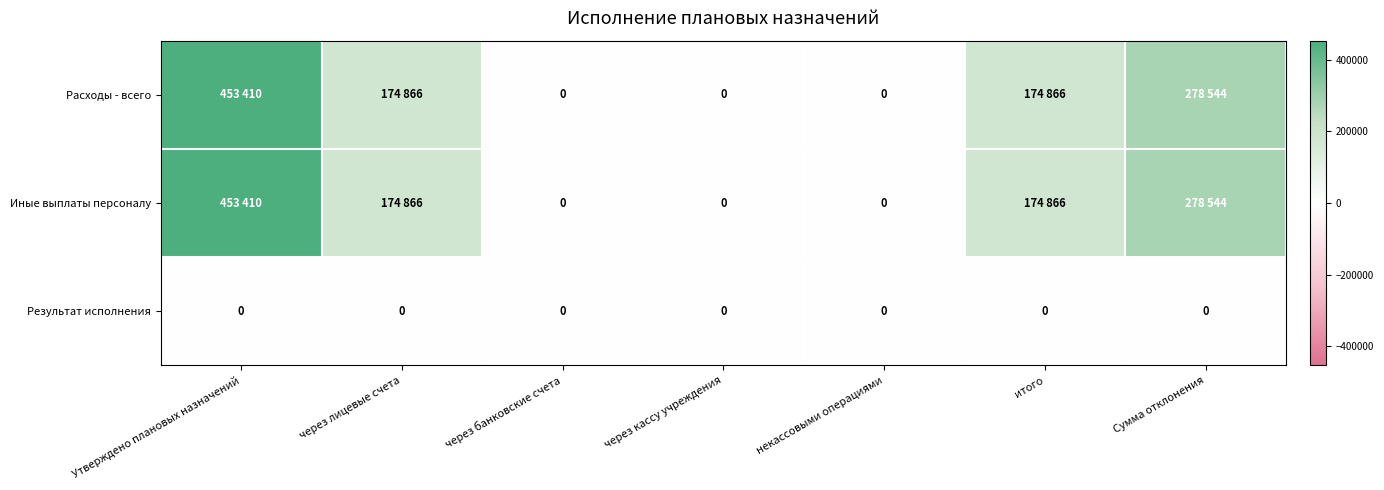

Which series has the widest spread of values?

Расходы - всего